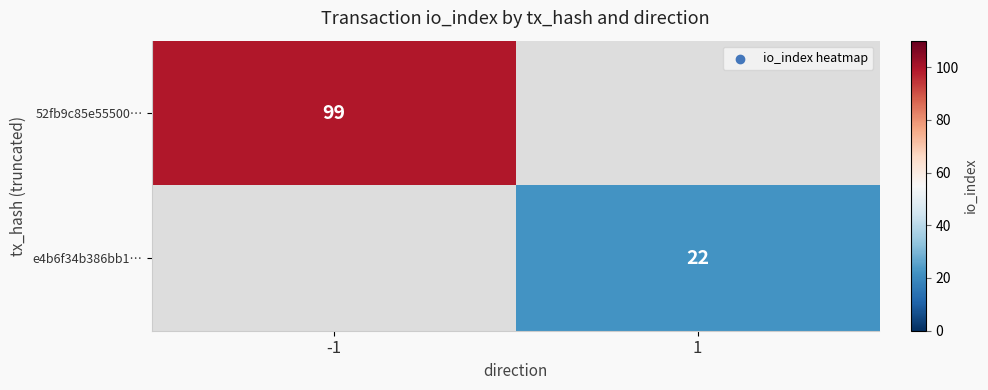

True or false: e4b6f34b386bb1… has a value of 9.4 at 1.

False